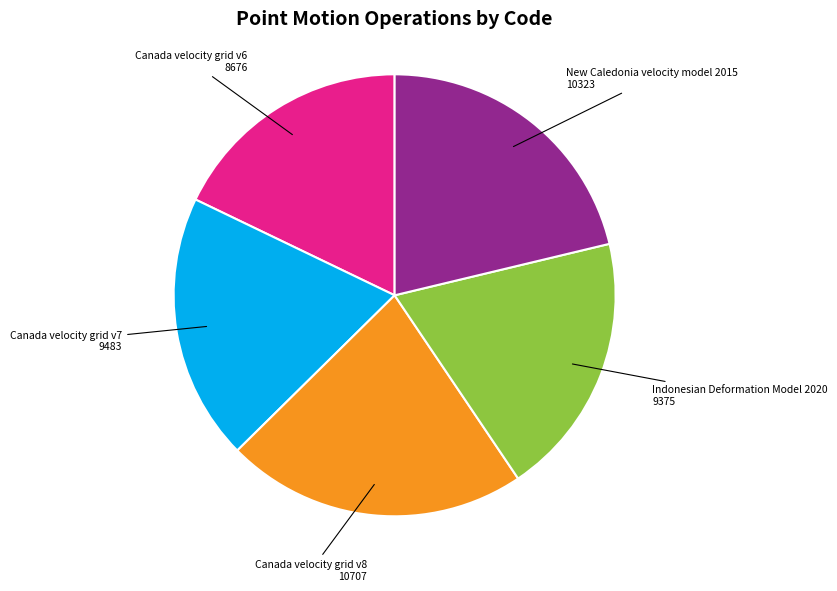

Between Indonesian Deformation Model 2020 and Canada velocity grid v8, which is larger?

Canada velocity grid v8